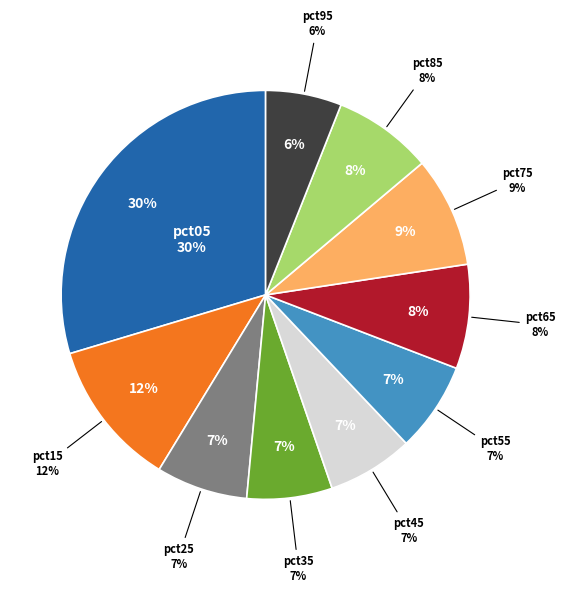

Which category has the biggest portion of the pie?

pct05